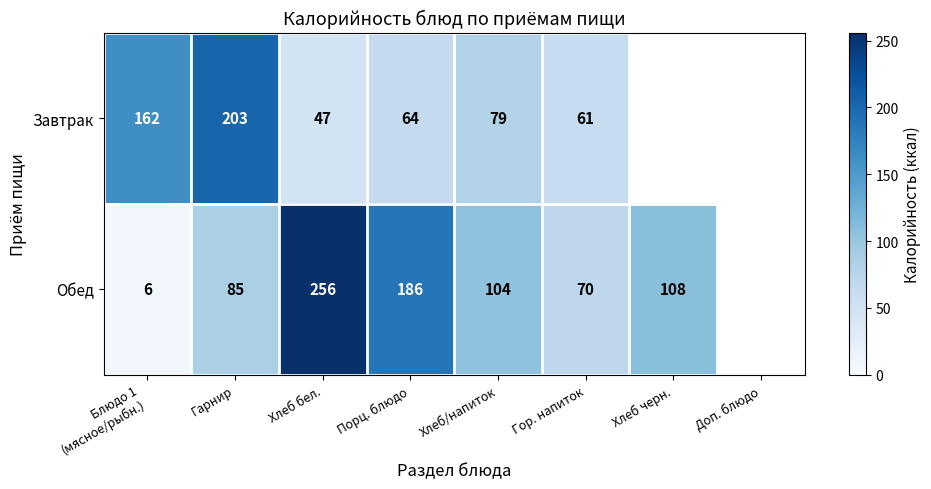

Which has a higher value, Хлеб черн. or Хлеб бел.?

Хлеб бел.